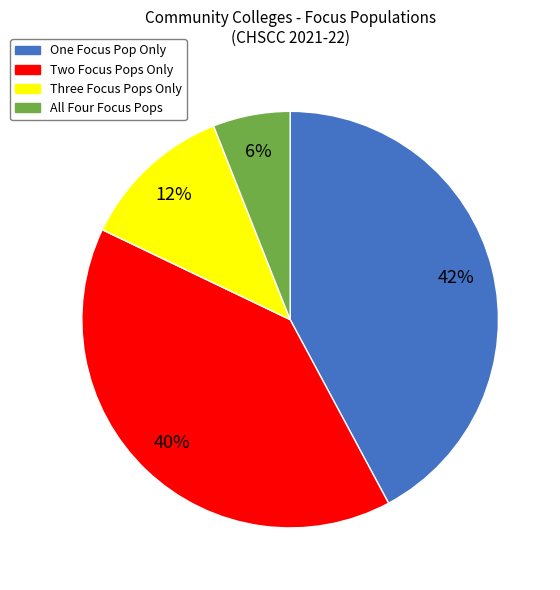

To the nearest percent, what is the difference between the All Four Focus Pops and Two Focus Pops Only slice percentages?

34%